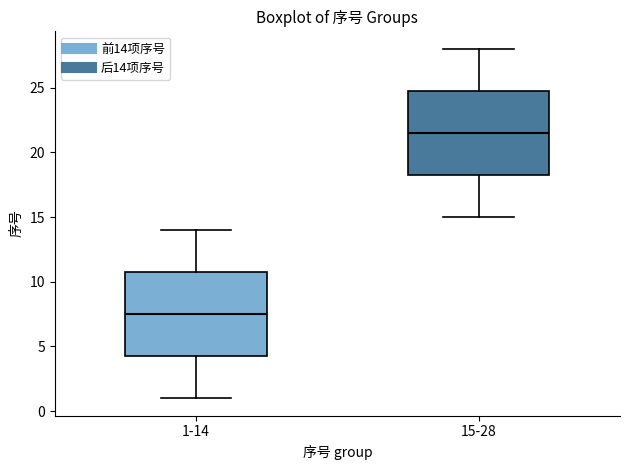

Where is the upper edge of the box for 1-14 on the y-axis? The values are not printed on the chart, so give them approximately, as read against the axis.

11.0